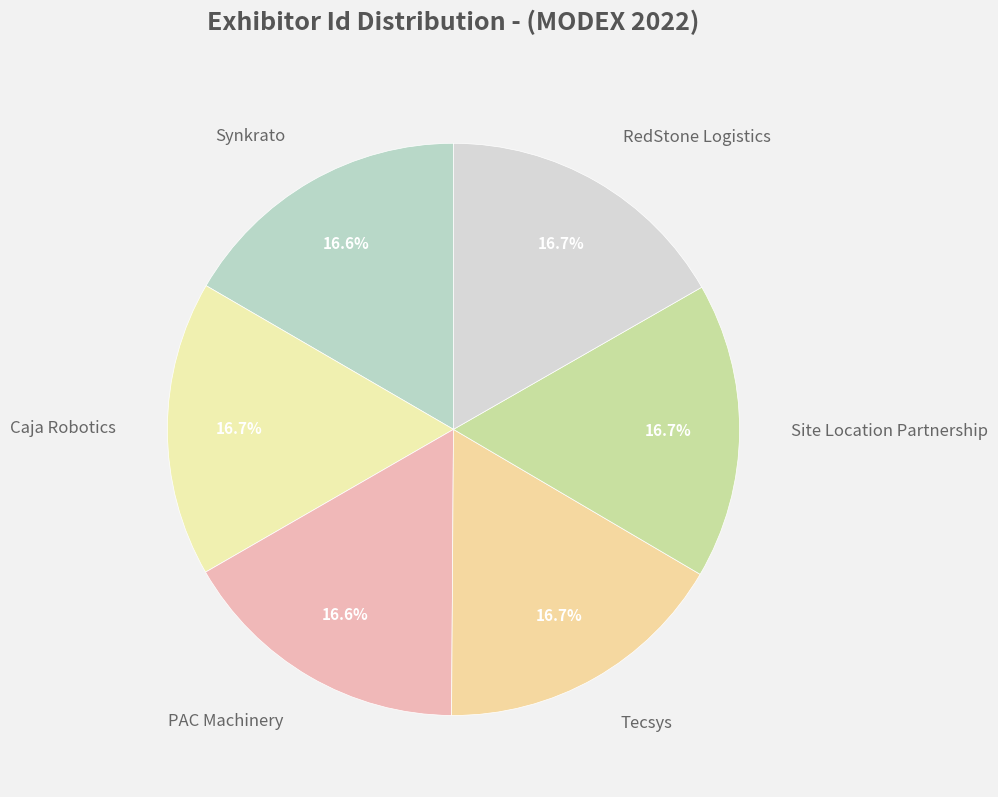

How much of the chart is everything except Caja Robotics?

83.3%